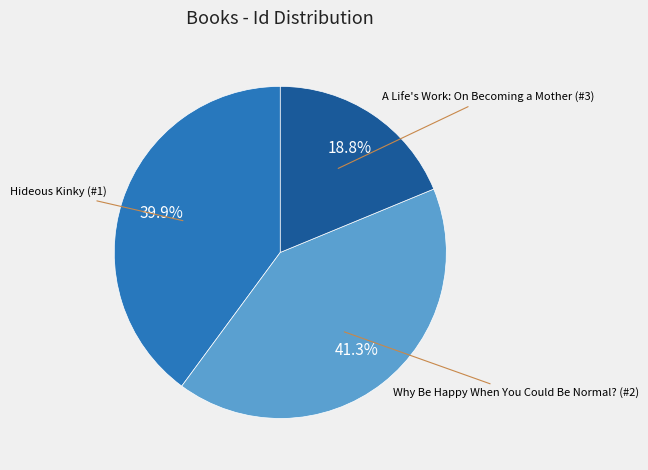

Is there a majority slice in this chart?

No